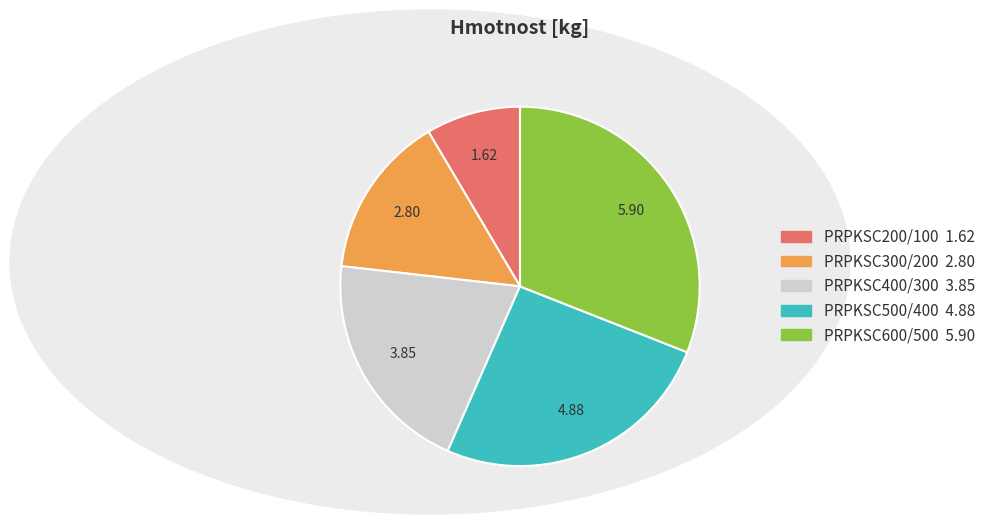

Is the sum of PRPKSC300/200 and PRPKSC500/400 greater than half?

No